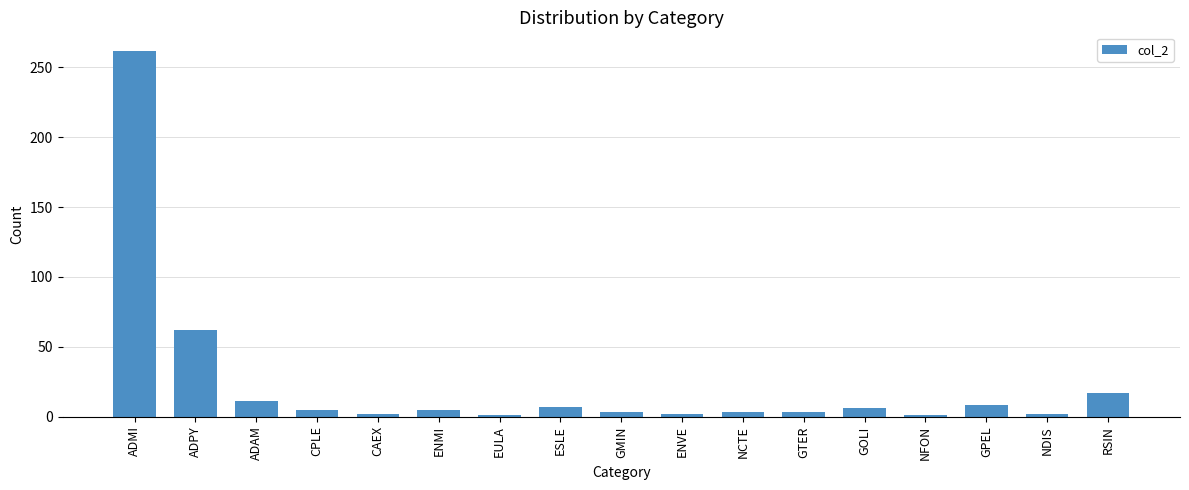

What is the minimum value shown in the chart?

1